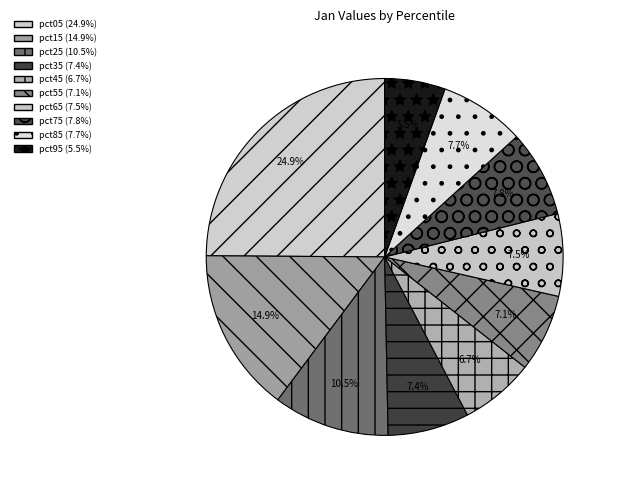

The pct85 slice represents 8% of the pie. True or false?

True